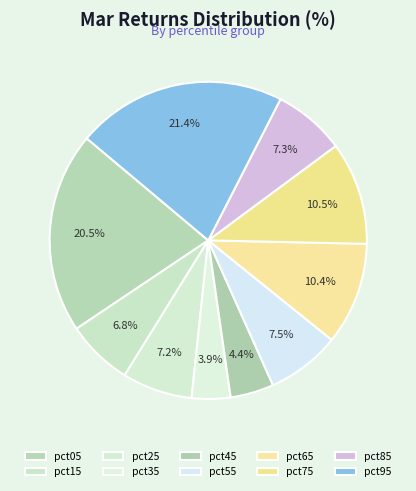

What portion of the pie excludes pct95?

78.6%